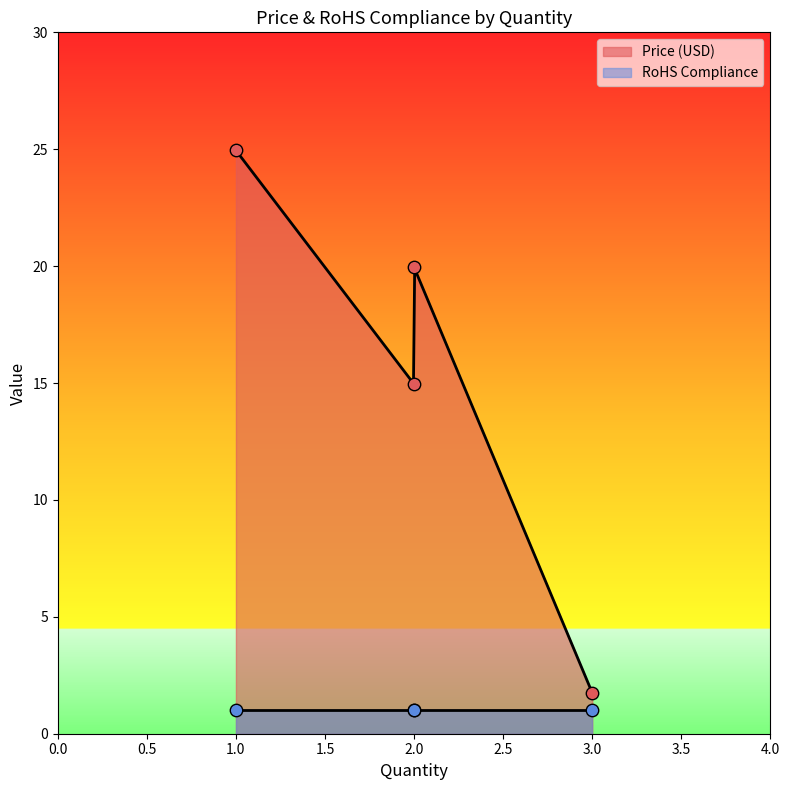

Which series reaches the minimum Y coordinate?

RoHS Compliance